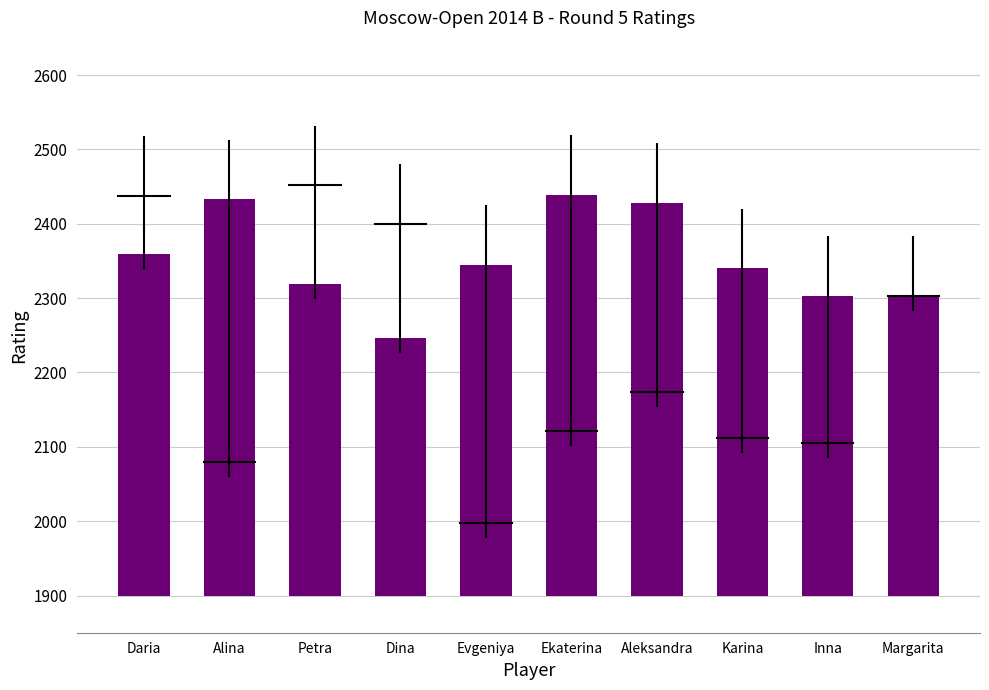

List the labels in order of value, smallest first.

Dina, Inna, Margarita, Petra, Karina, Evgeniya, Daria, Aleksandra, Alina, Ekaterina